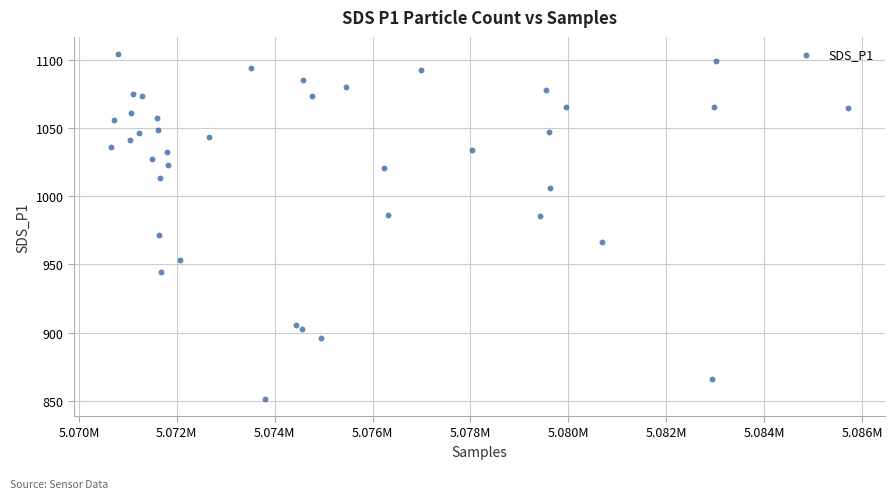

What is the range of Y values (max minus min)?

253.1